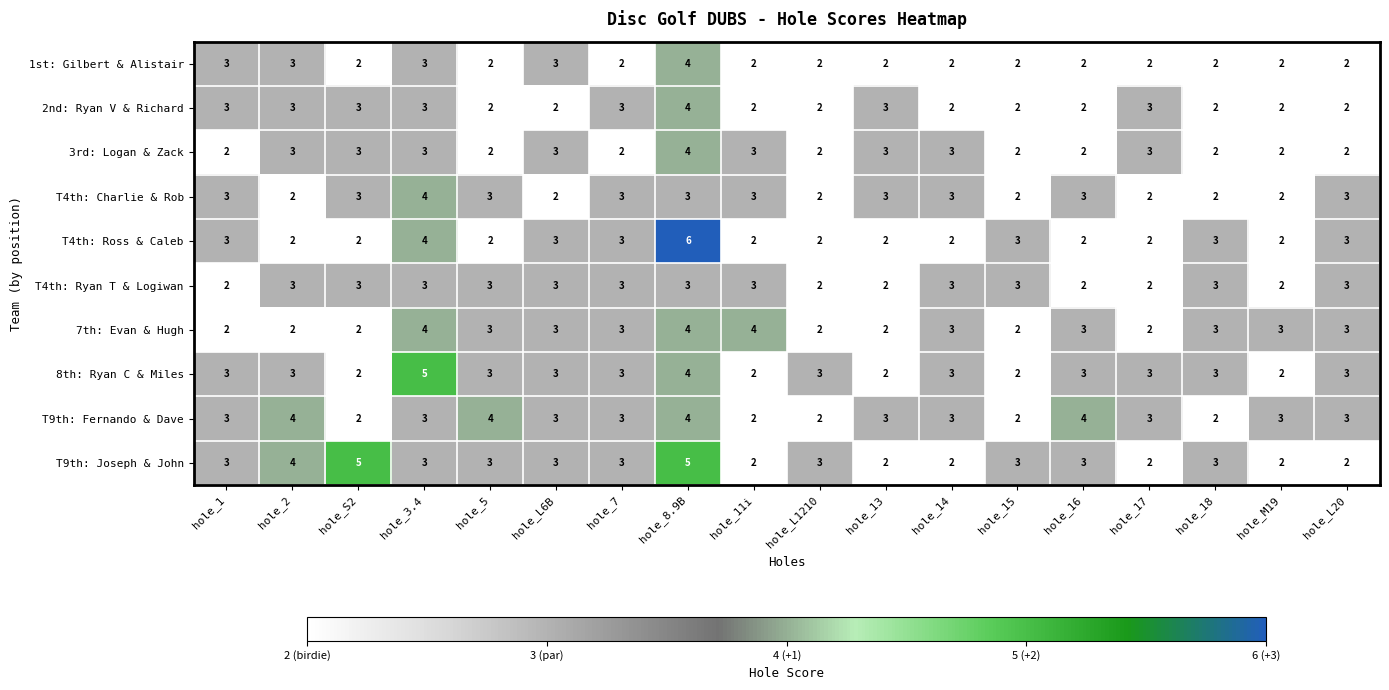

At which category is the sum across all series the highest?

hole_8.9B